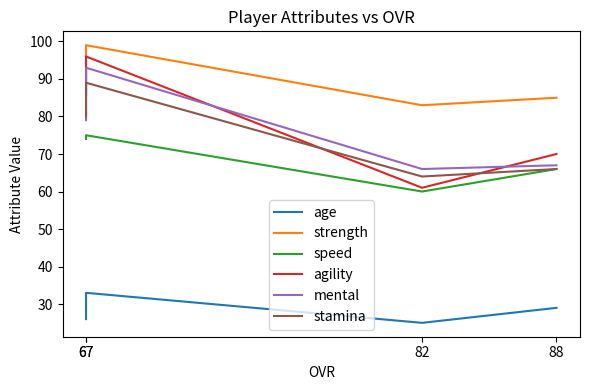

Reading right to left, what are all the values shown in this chart?

age: 29	25	33	26
strength: 85	83	99	89
speed: 66	60	75	74
agility: 70	61	96	86
mental: 67	66	93	79
stamina: 66	64	89	80